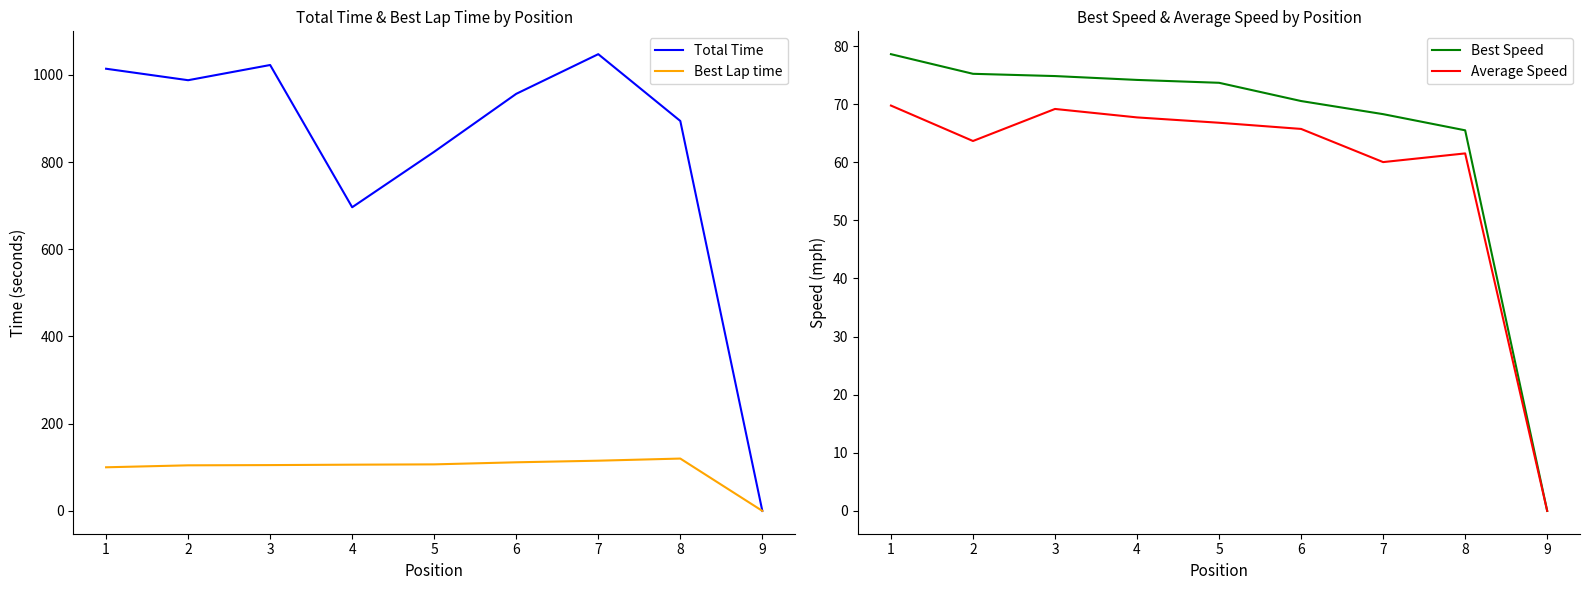

Where is the first local maximum for Total Time?

3